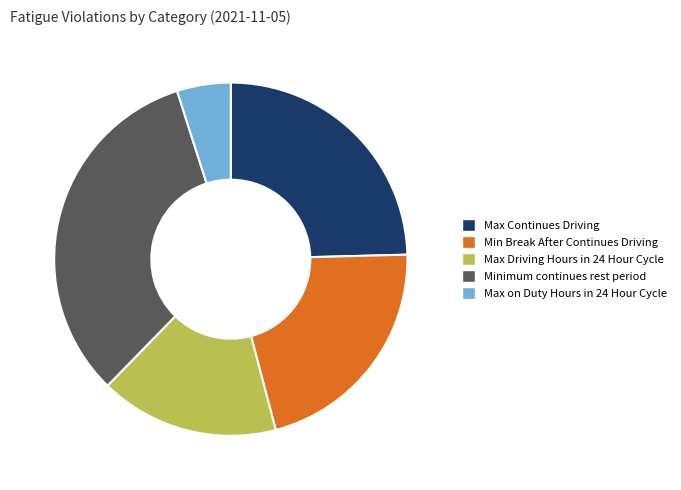

Which category has the biggest portion of the pie?

Minimum continues rest period